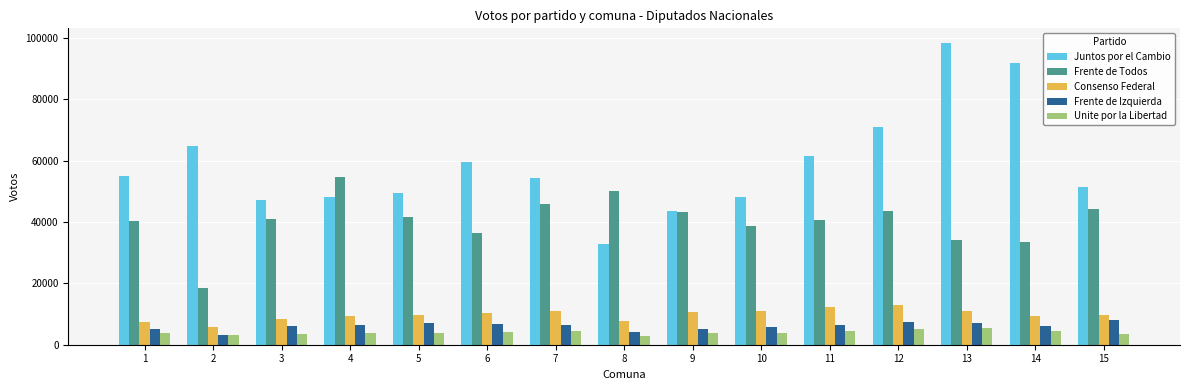

What is the lowest value of the Consenso Federal series?

5623